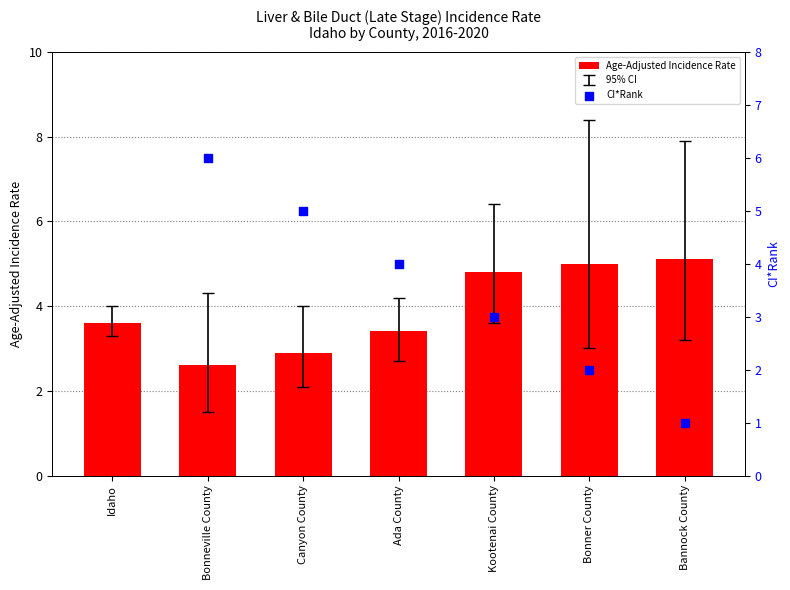

What are all the series names shown in the legend?

Age-Adjusted Incidence Rate, CI*Rank